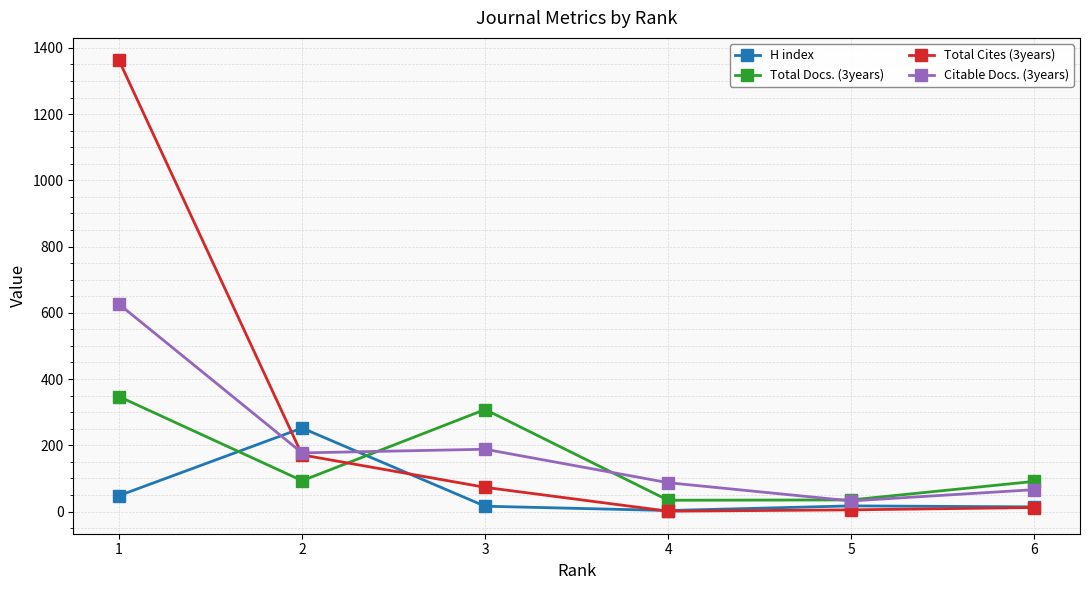

Count the number of data series in this chart.

4